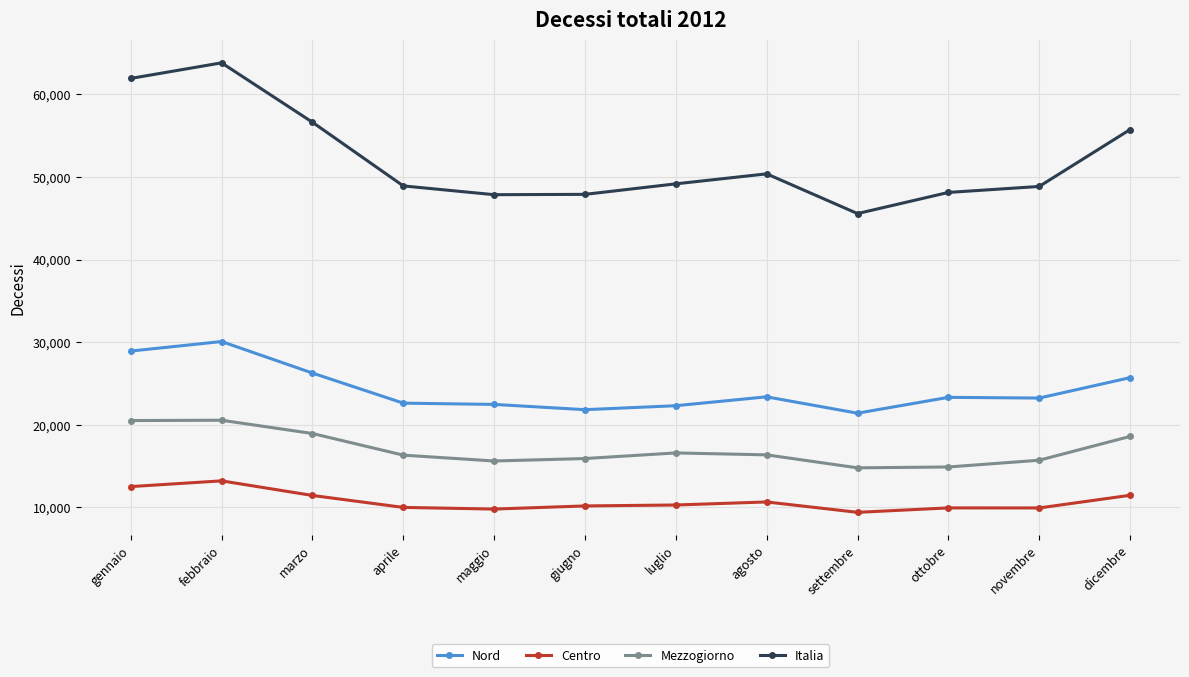

What is the total value across all series at agosto?

100758